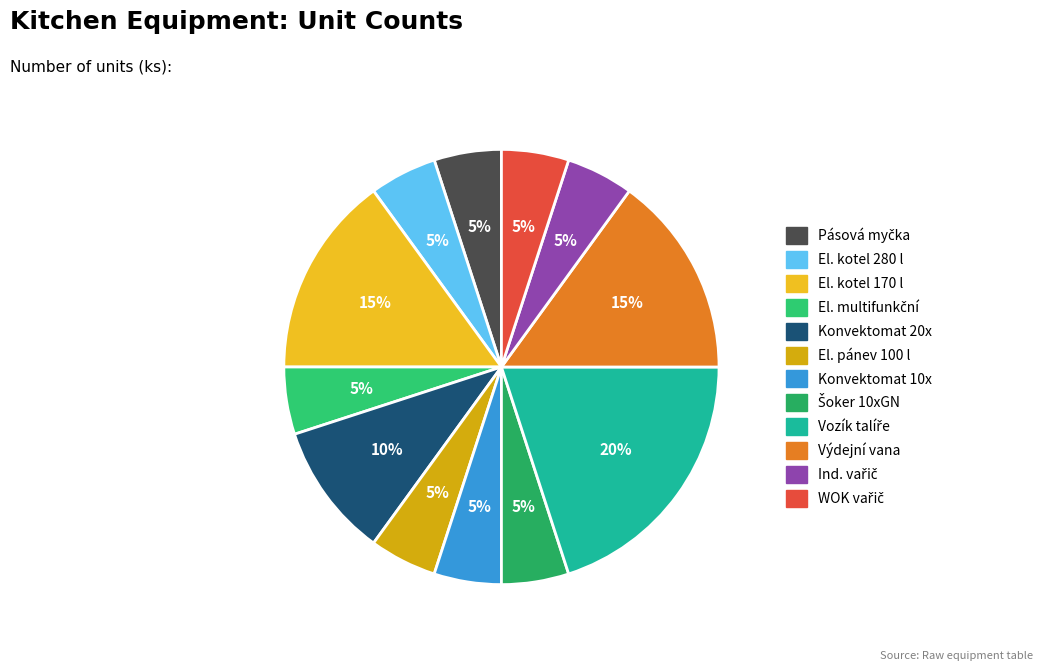

To the nearest percent, what is the difference between the largest and smallest slice percentages?

15%